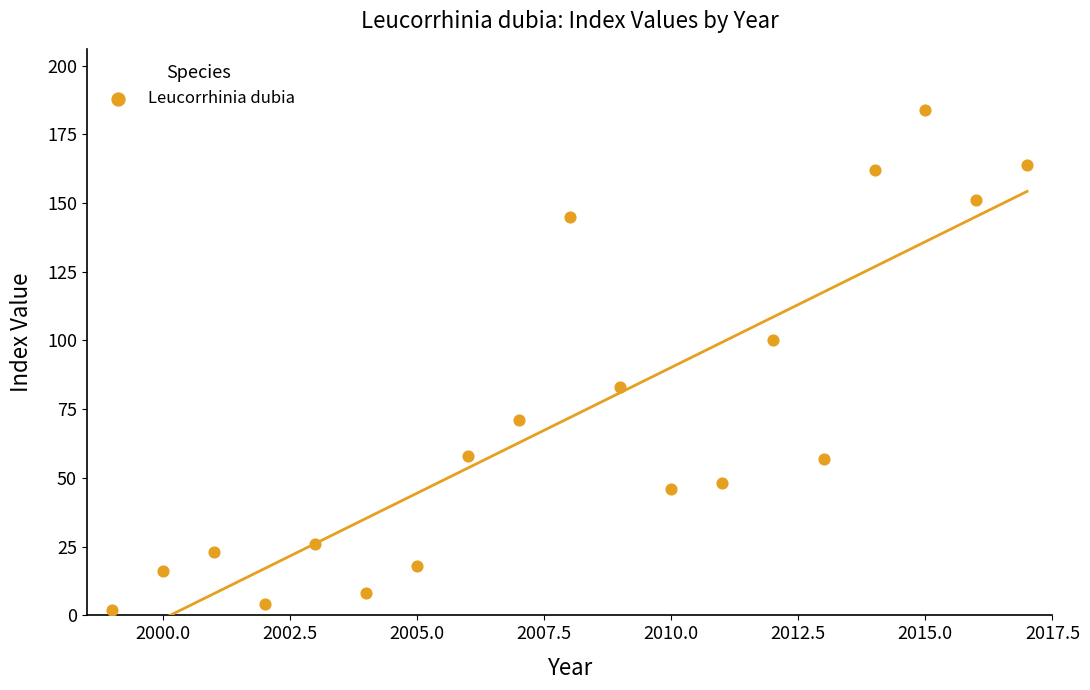

What Y value in the scatter plot is closest to 93?

100